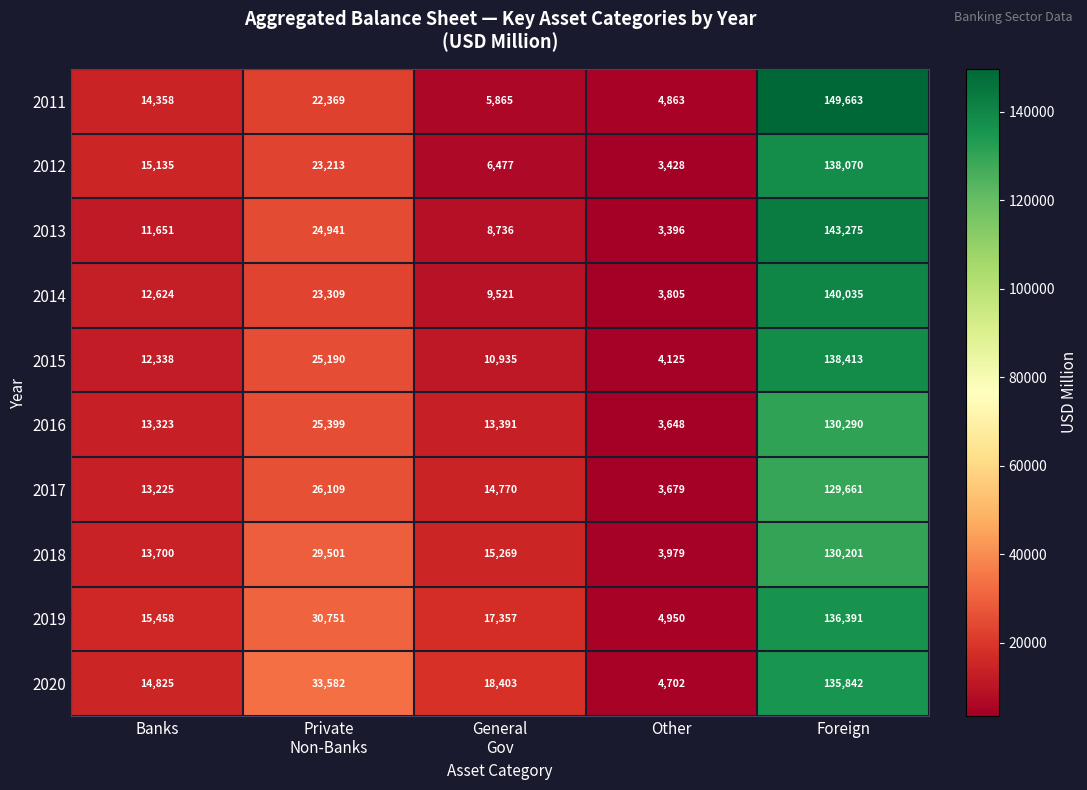

What is the average value of the 2020 series?

41471